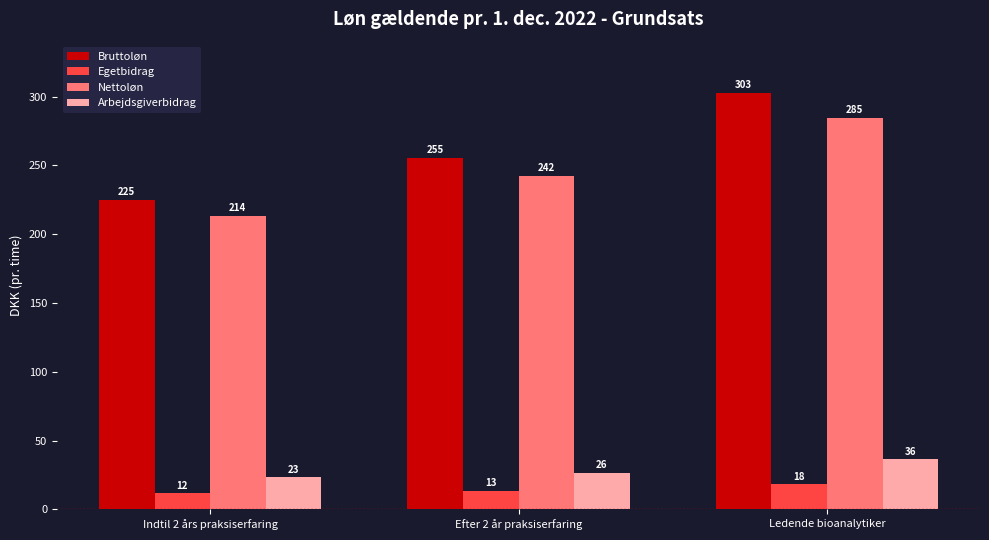

Rank the series by their maximum value, from lowest to highest.

Egetbidrag, Arbejdsgiverbidrag, Nettoløn, Bruttoløn